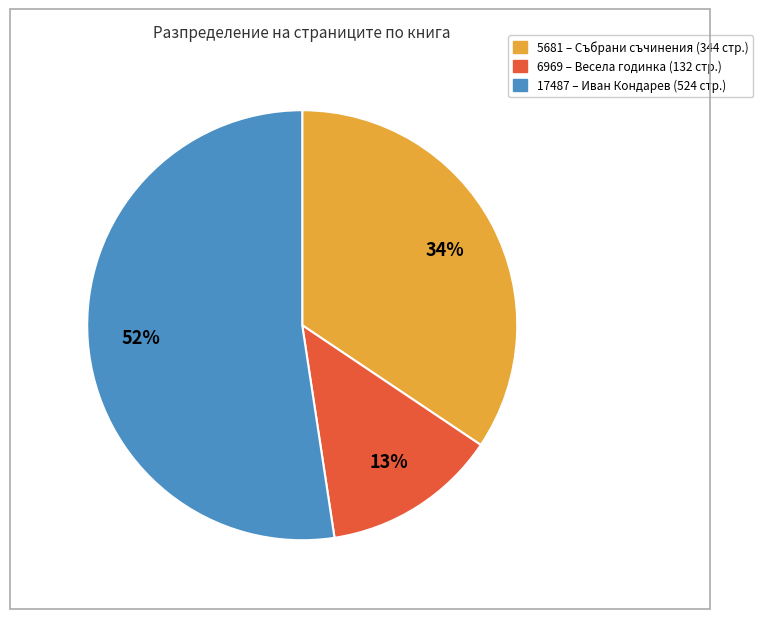

Is the sum of 5681 and 17487 greater than half?

Yes